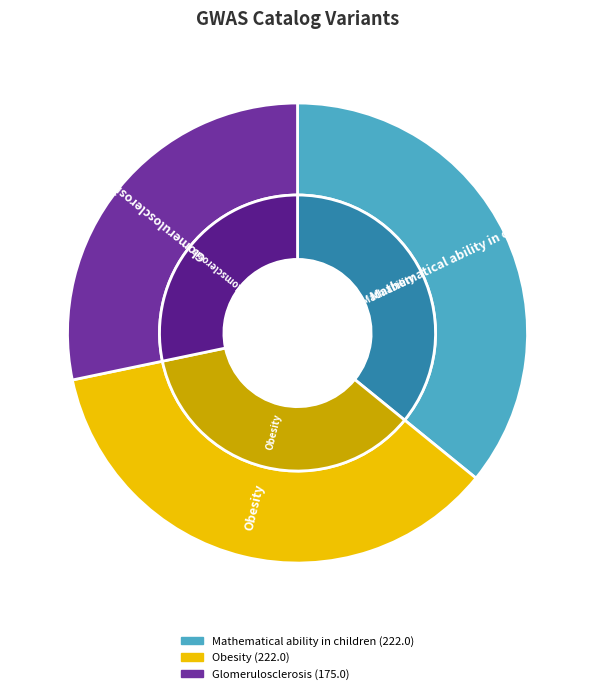

Rank the categories by value from highest to lowest.

Obesity, Mathematical ability in children, Glomerulosclerosis